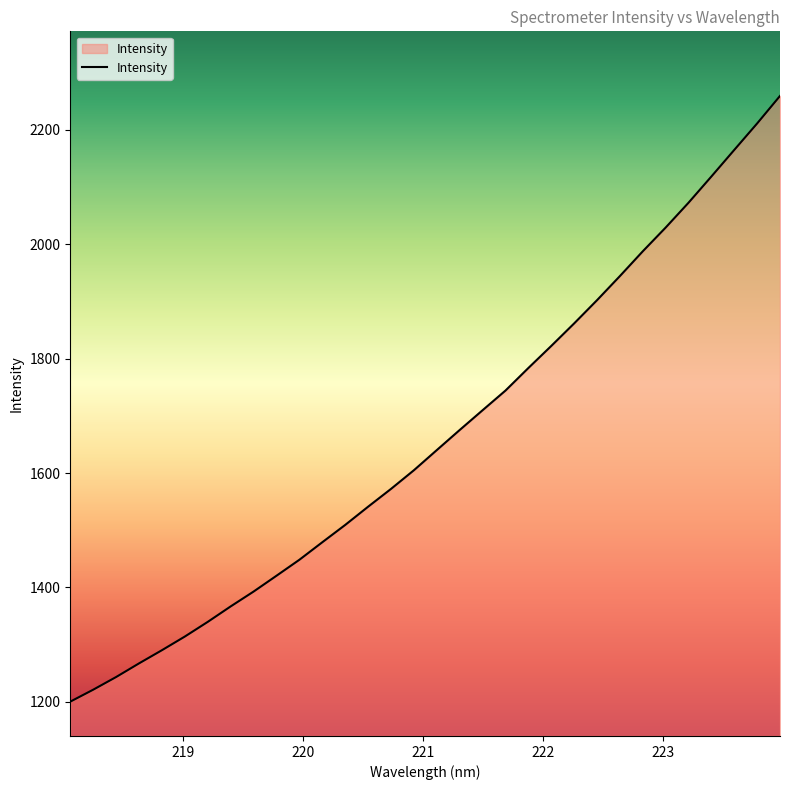

What is the minimum value shown in the chart?

1200.3